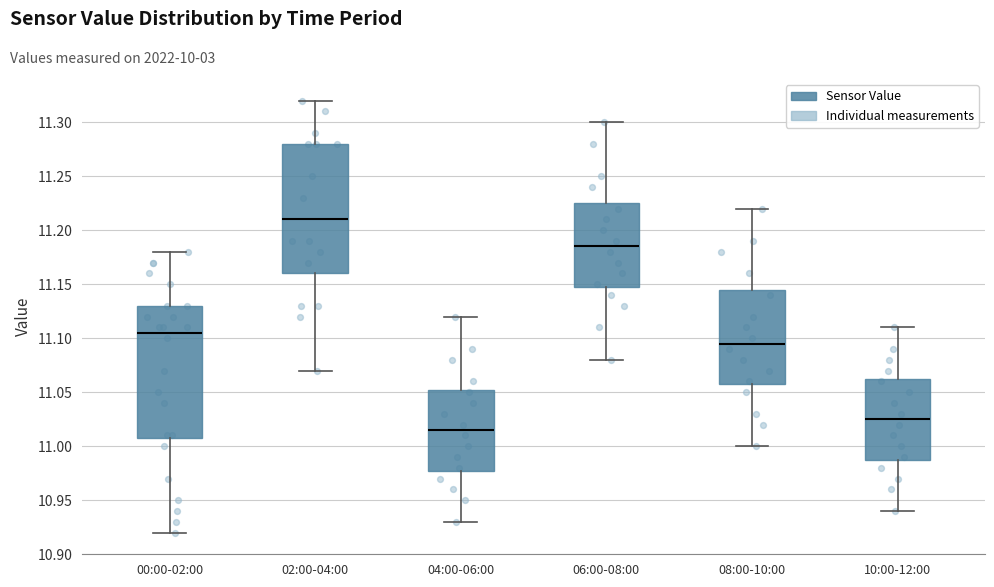

Where does the median line of the box for 02:00-04:00 sit on the y-axis? The values are not printed on the chart, so give them approximately, as read against the axis.

11.210